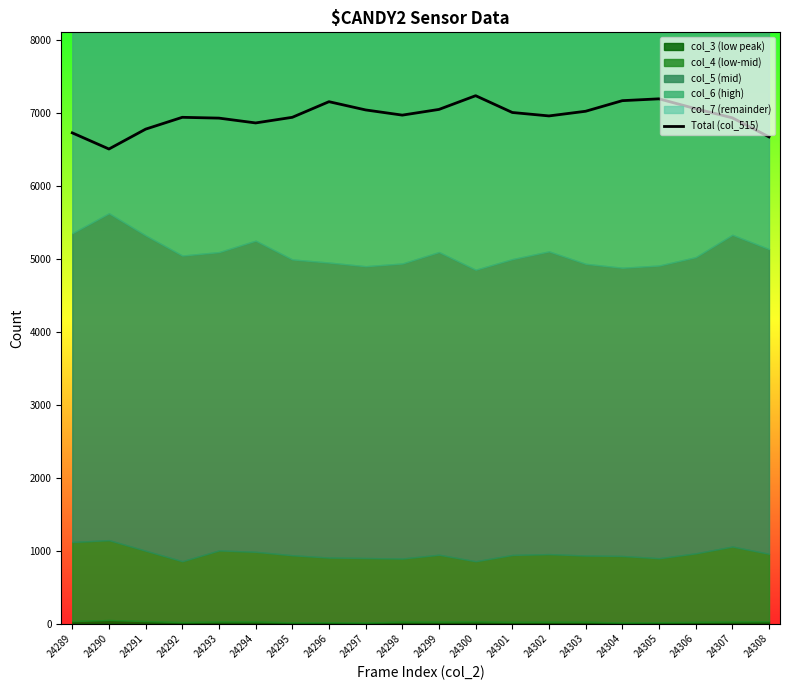

Reading left to right, list all the values displayed in this chart.

24289=6722	24290=6501	24291=6773	24292=6935	24293=6924	24294=6858	24295=6935	24296=7149	24297=7036	24298=6965	24299=7043	24300=7231	24301=7001	24302=6954	24303=7018	24304=7163	24305=7188	24306=7053	24307=6928	24308=6667